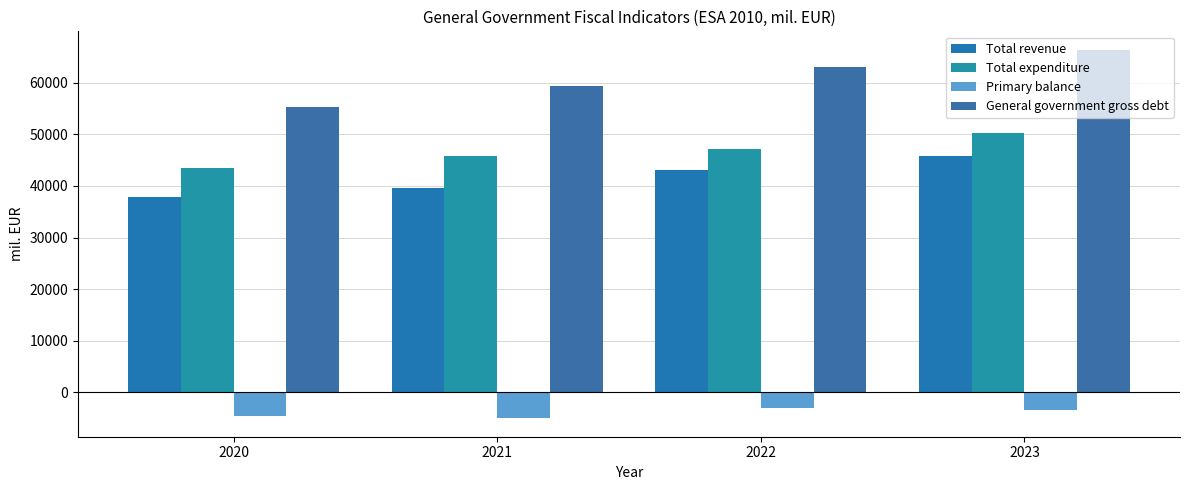

What is the value of the Total revenue bar at the 1st from the left?

37888.1